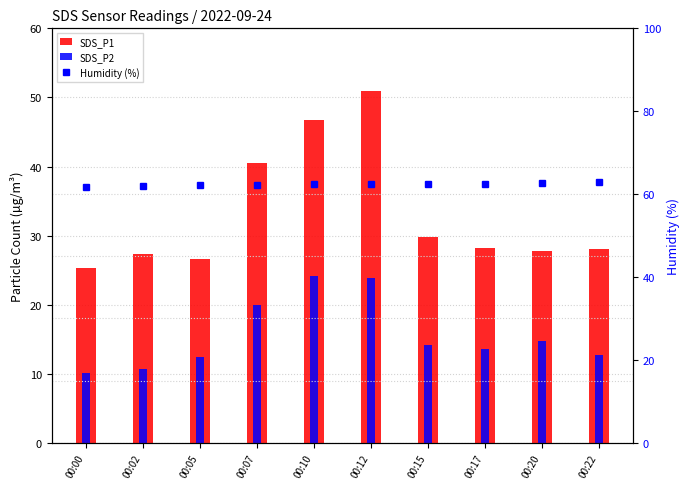

At which label does Humidity (%) reach its minimum?

00:00